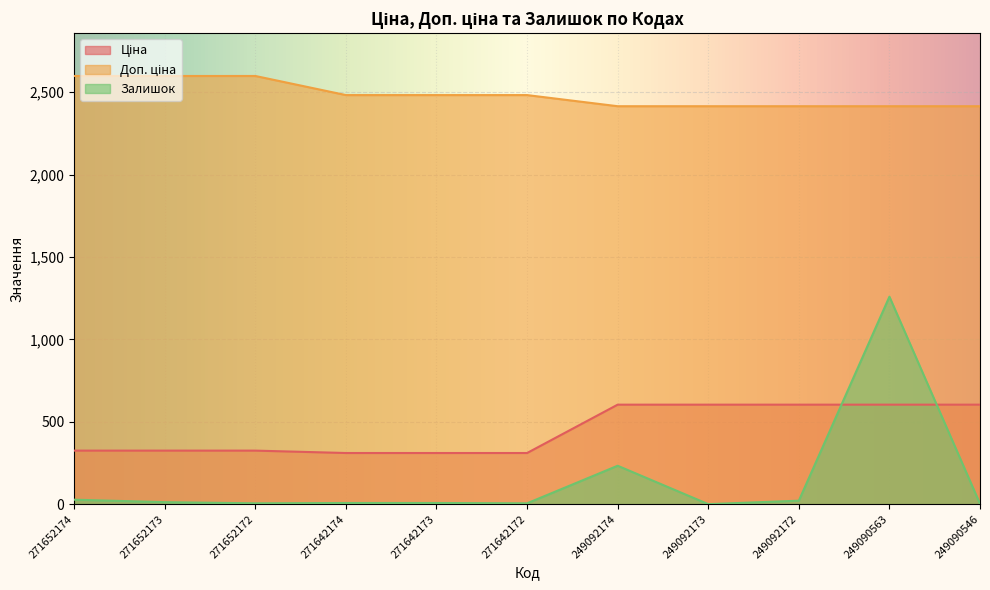

What is the difference between the maximum and minimum values in the Залишок series?

1259.0